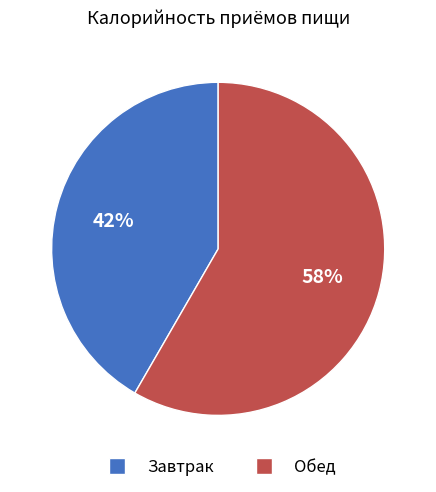

Do Завтрак and Обед together represent more than half of the pie?

Yes